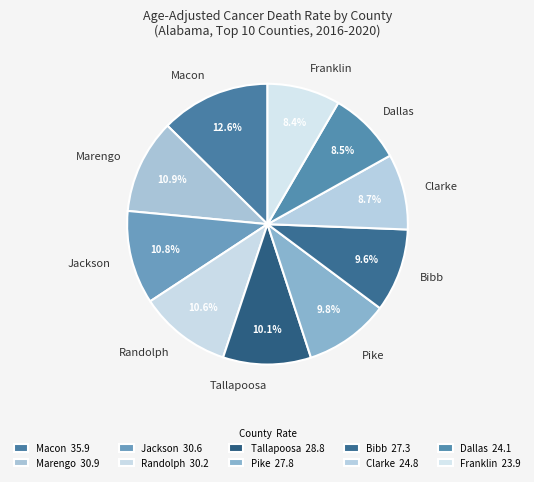

To the nearest percent, what is the combined percentage of Marengo and Tallapoosa?

21%